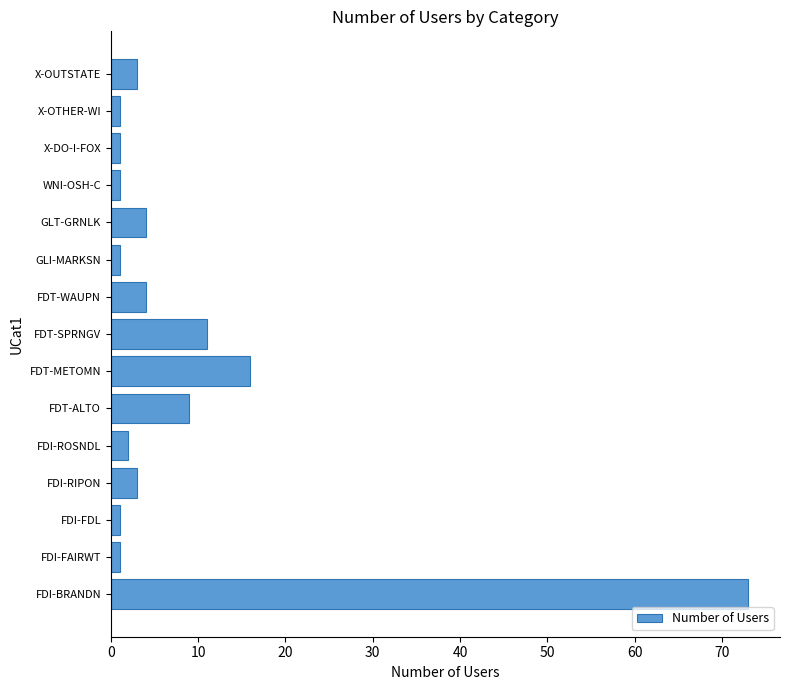

Which category has the highest value across all series?

FDI-BRANDN